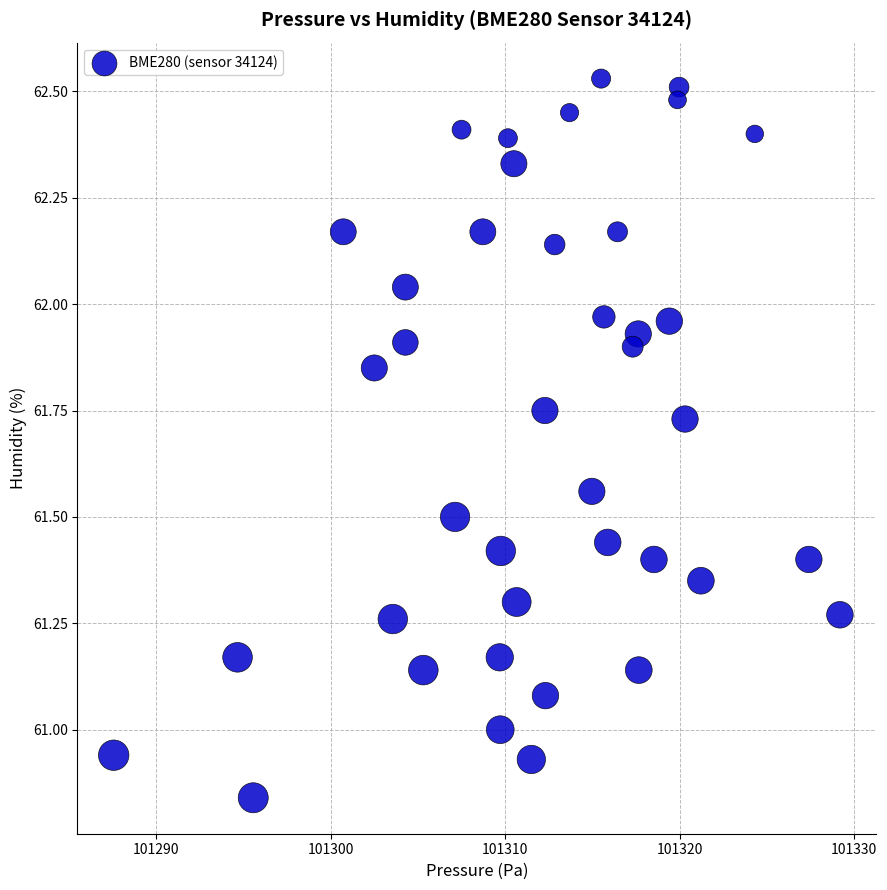

What is the range of X values (max minus min)?

41.6